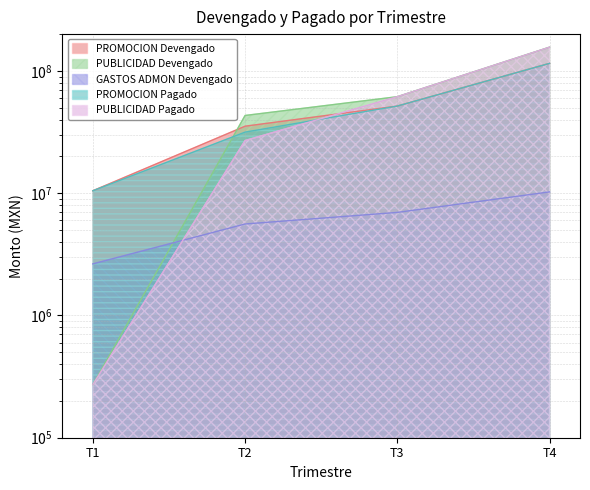

Which series changed the most between T2 and T3?

PUBLICIDAD Pagado